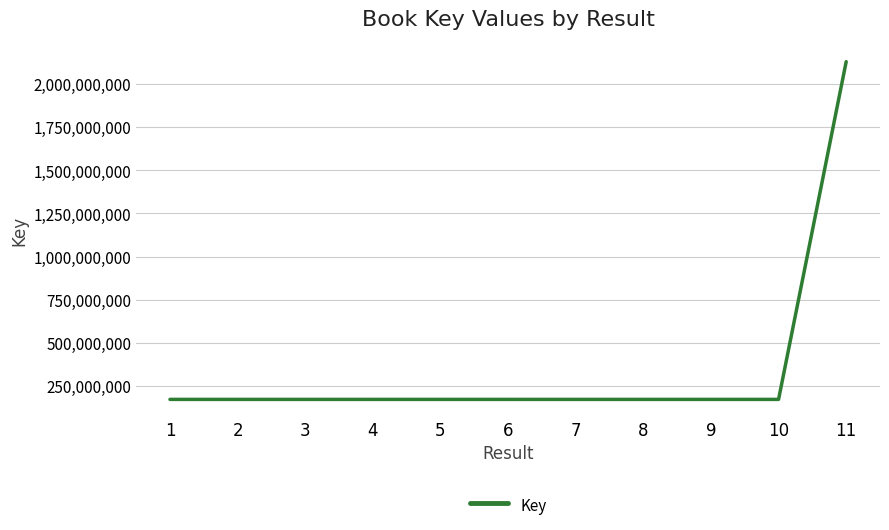

Is it true that the value at 3 is 171825720?

True